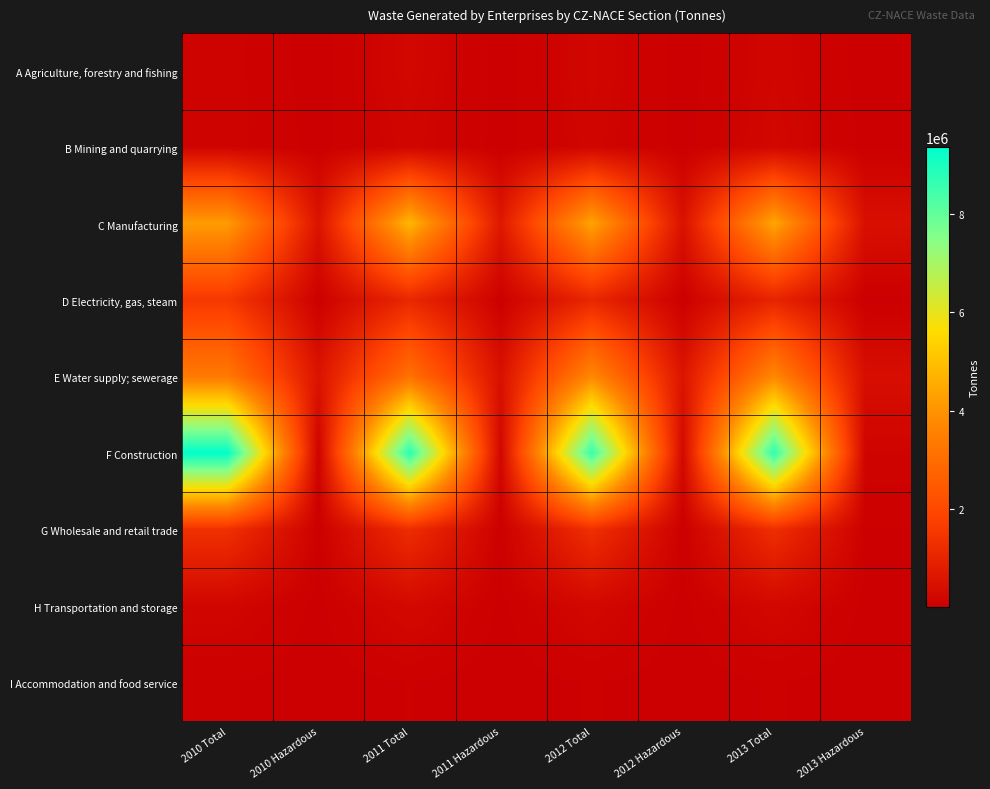

Between 2013 Total and 2012 Total, which is larger?

2012 Total